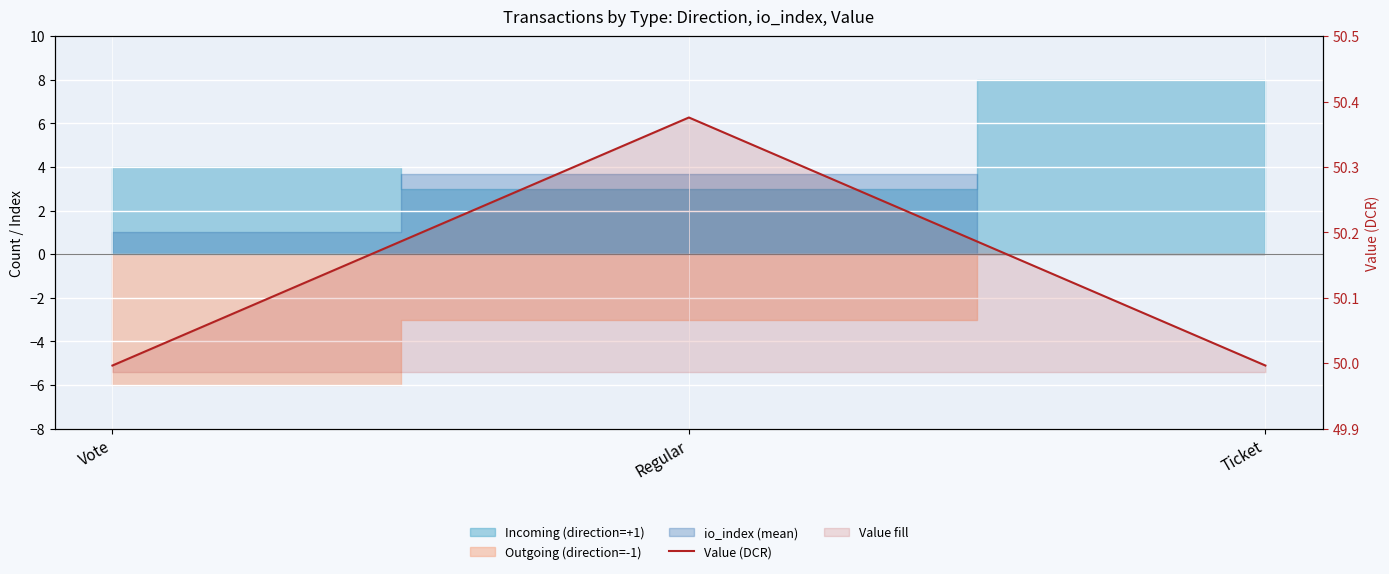

What is the average value?

50.1